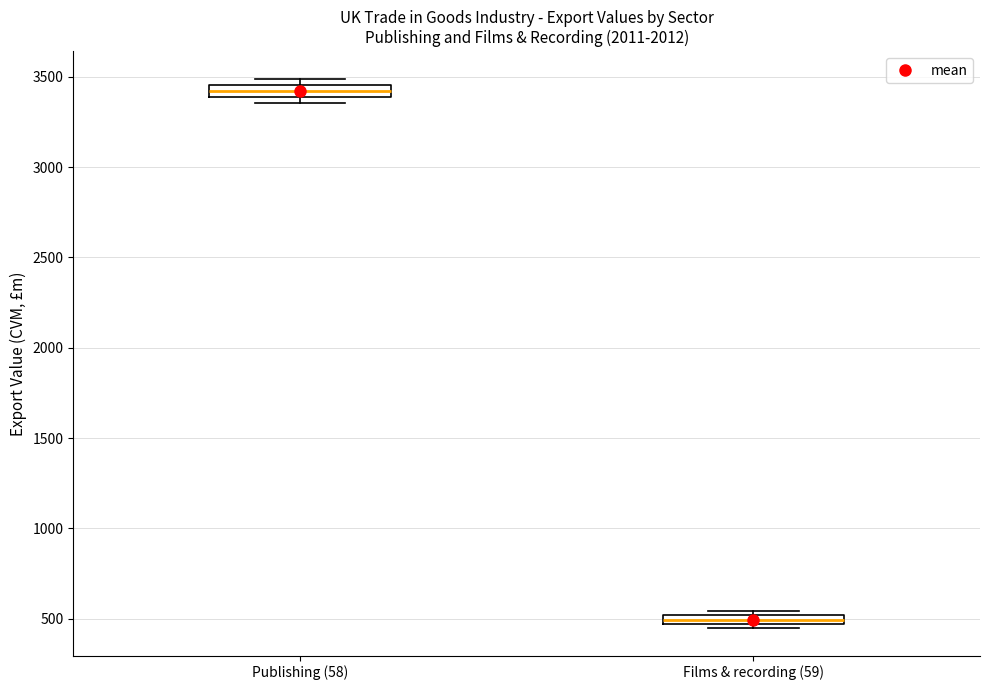

Which box has the lowest median line?

Films & recording (59)